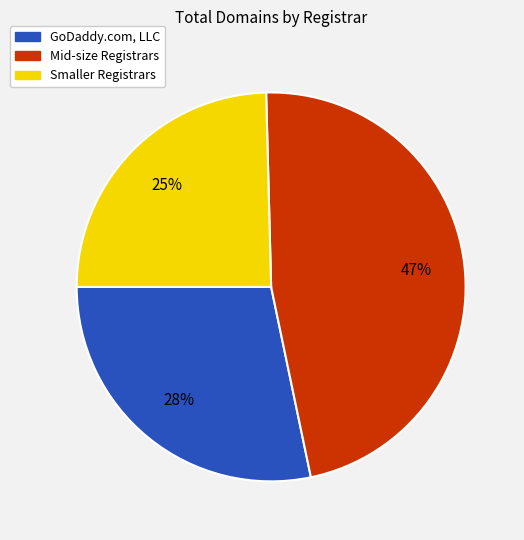

To the nearest percent, what is the average slice percentage?

33%